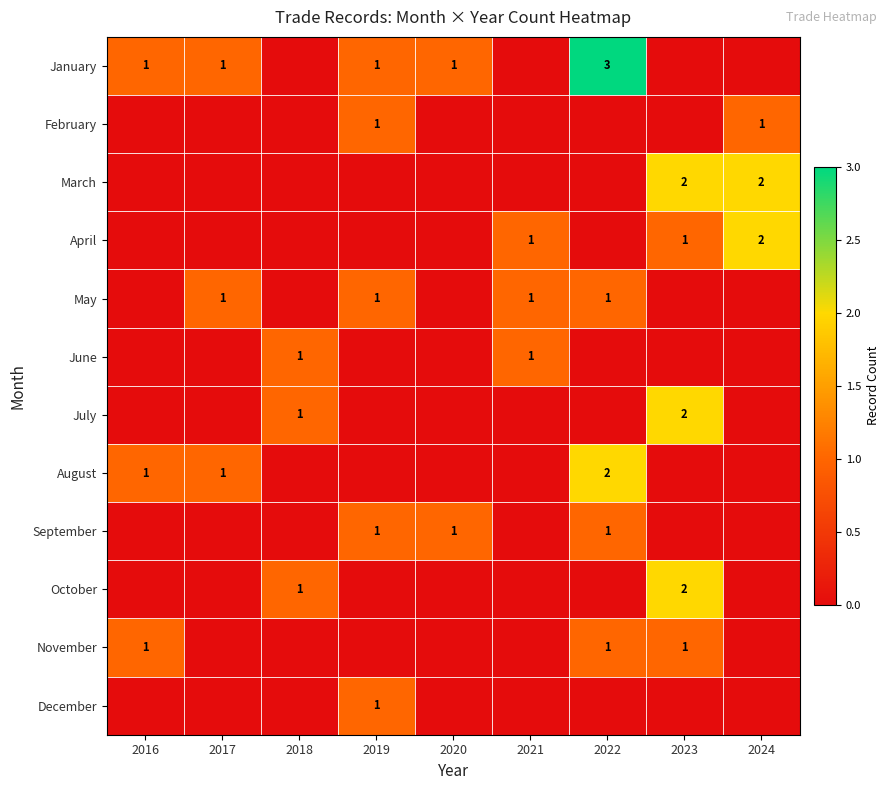

Is it true that February equals 2 at 2019?

False